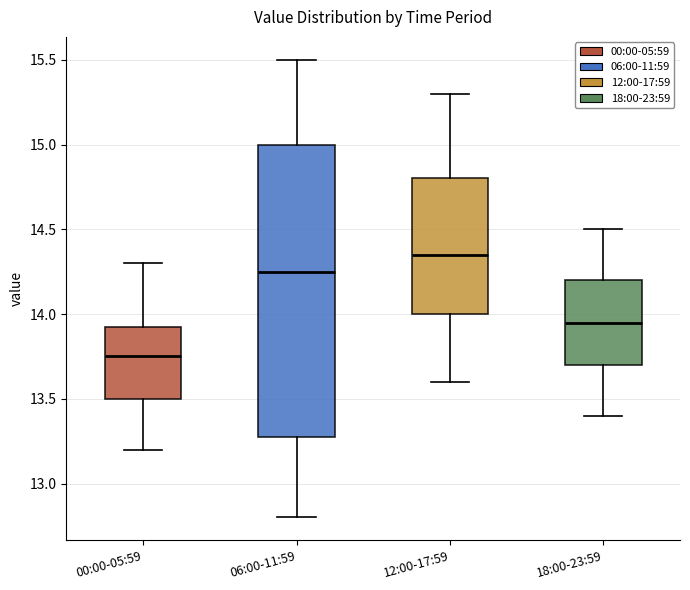

Where is the lower edge of the box for 06:00-11:59 on the y-axis? The values are not printed on the chart, so give them approximately, as read against the axis.

13.30